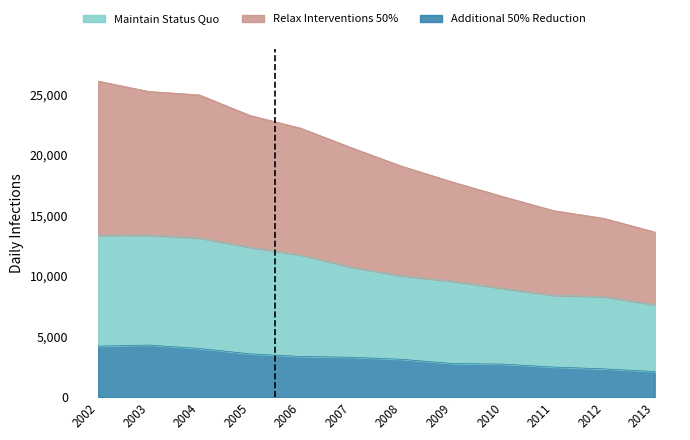

True or false: Maintain Status Quo and Additional 50% Reduction cross at least once.

False